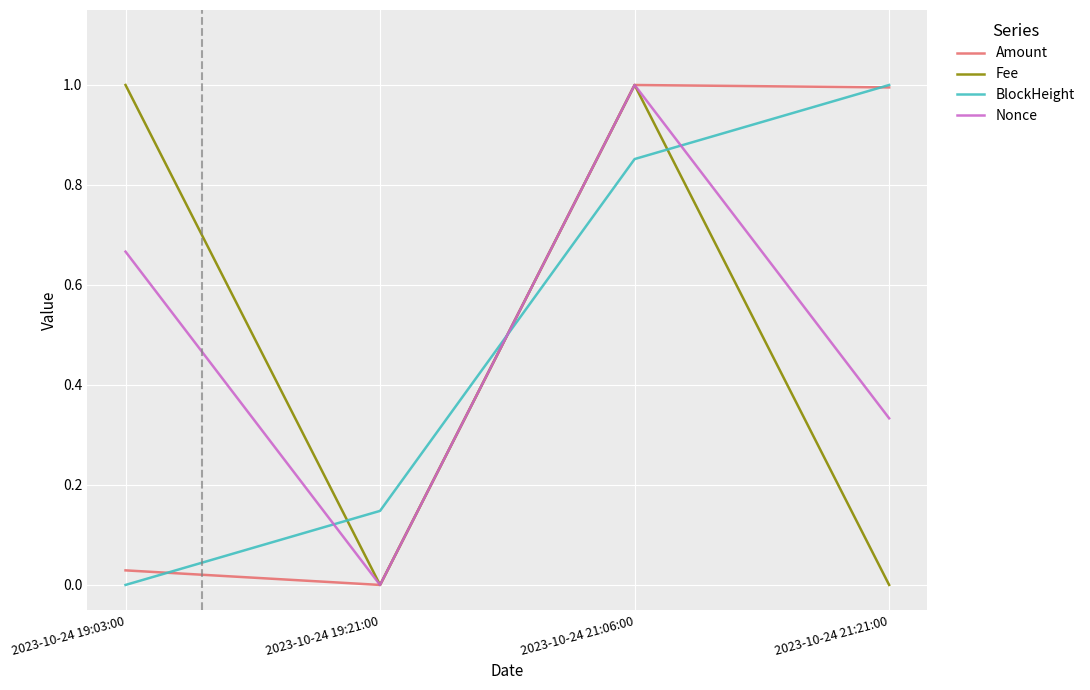

Is the value of Amount at 2023-10-24 21:21:00 greater than the value of BlockHeight at 2023-10-24 19:21:00?

Yes